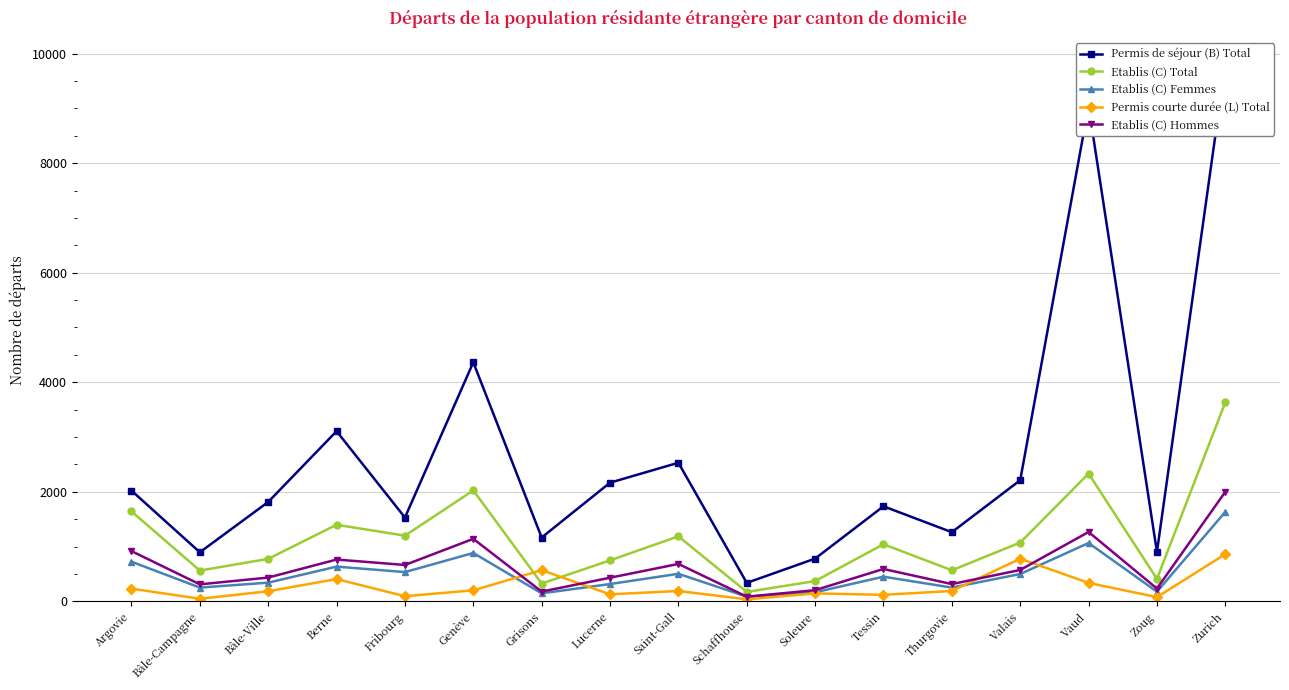

Is this an area chart (filled region under the line)?

No